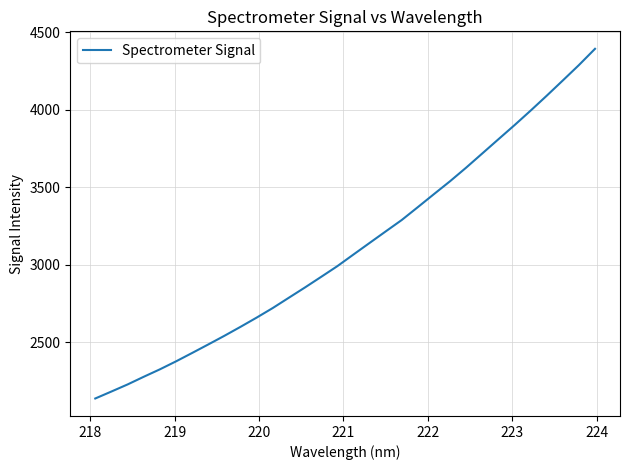

What is the difference between the maximum and minimum values?

2258.0